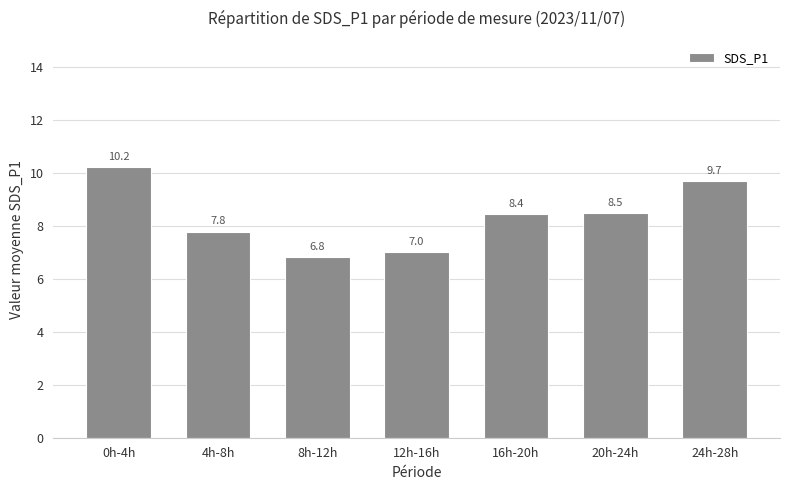

What is the difference between the second highest and minimum values?

2.9